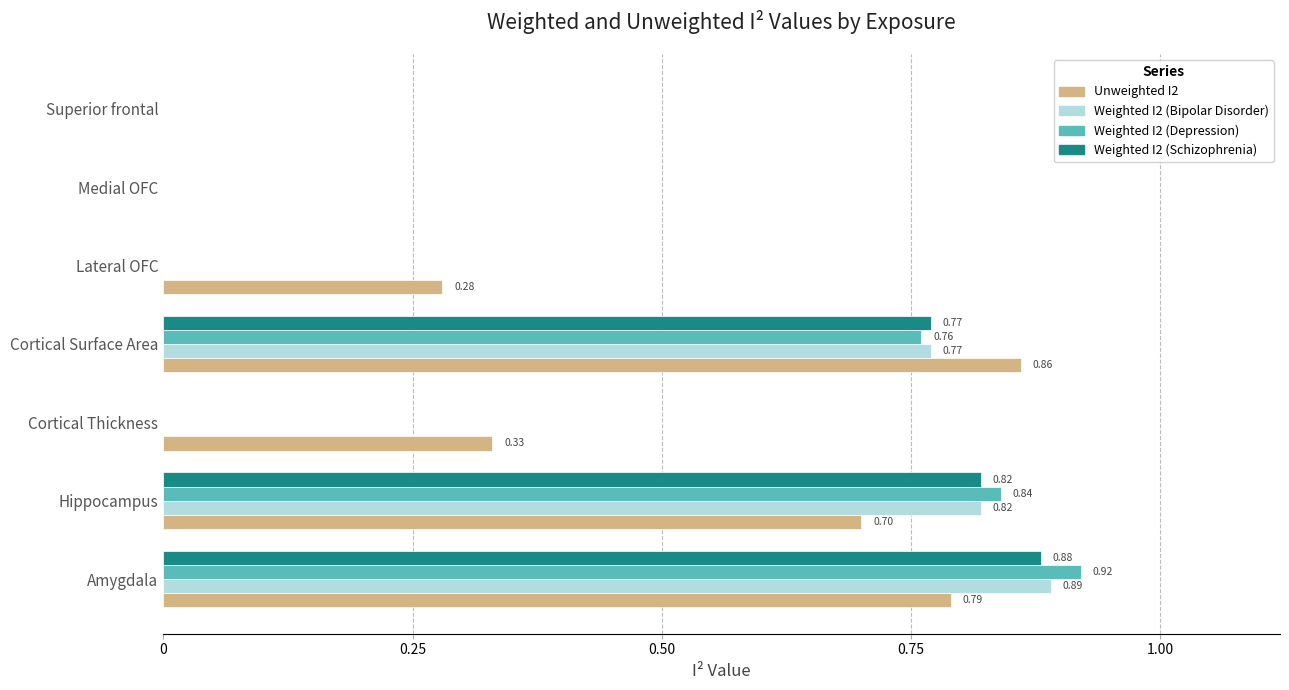

What is the sum of all Weighted I2 (Bipolar Disorder) values?

2.5